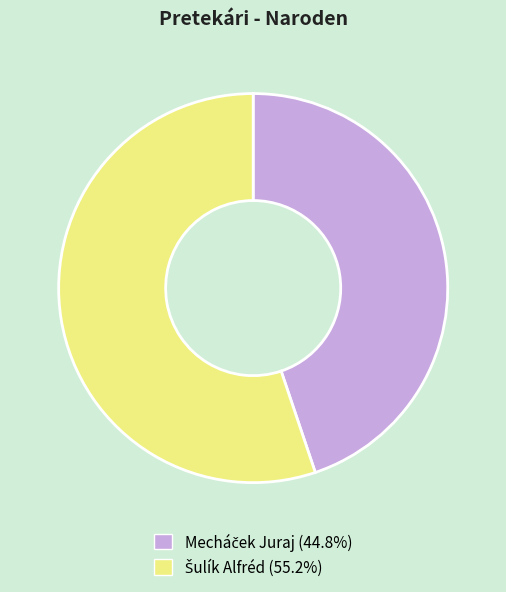

Is there any slice that represents more than half of the pie?

Yes